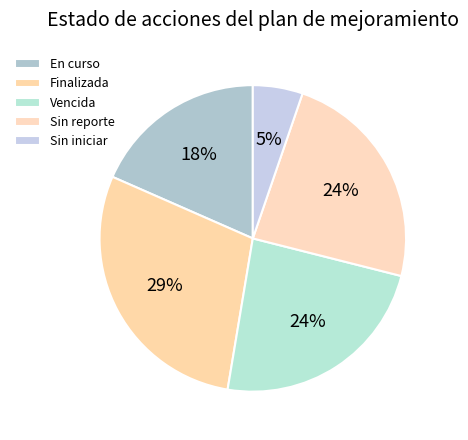

Is the sum of En curso and Finalizada greater than half?

No